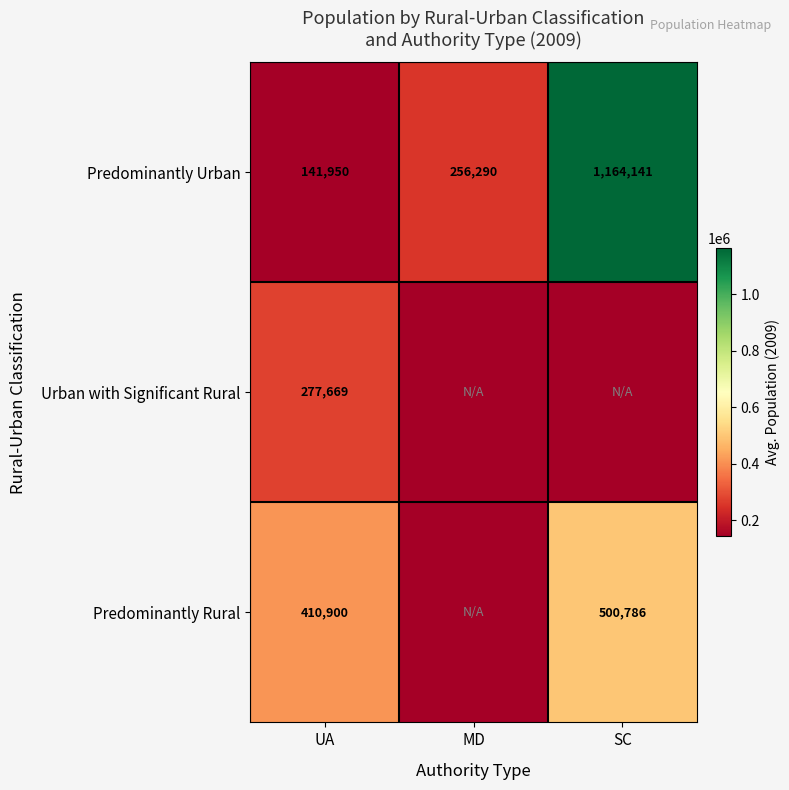

What is the difference between the maximum and second lowest values in the Predominantly Urban series?

907851